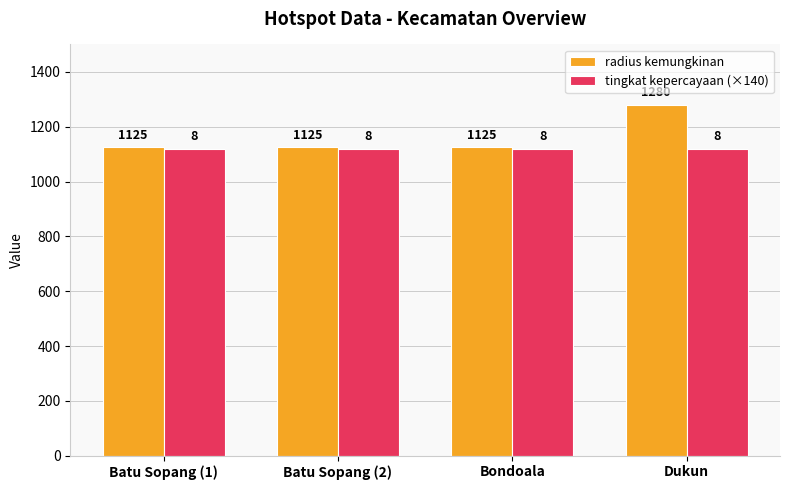

What is the greatest value displayed?

1280